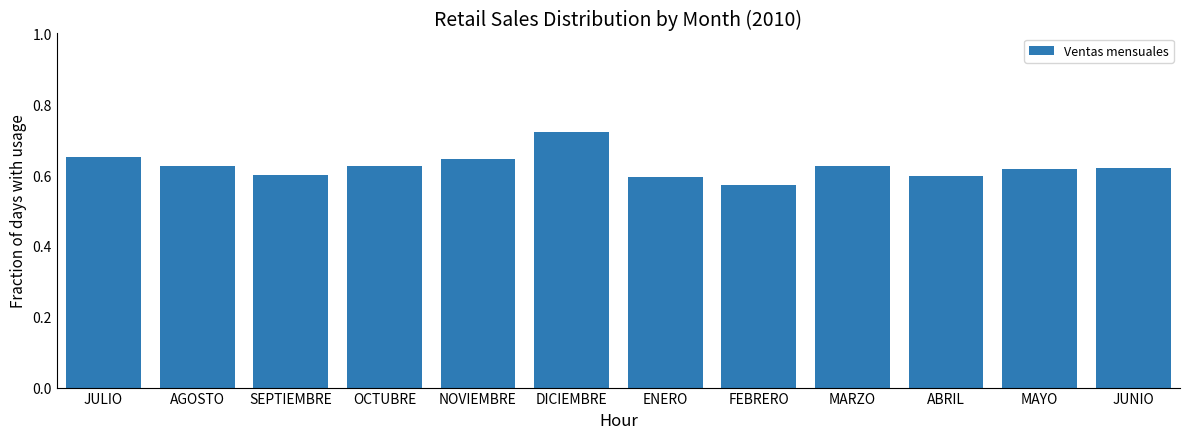

What is the label of the 3rd bar from the left?

SEPTIEMBRE